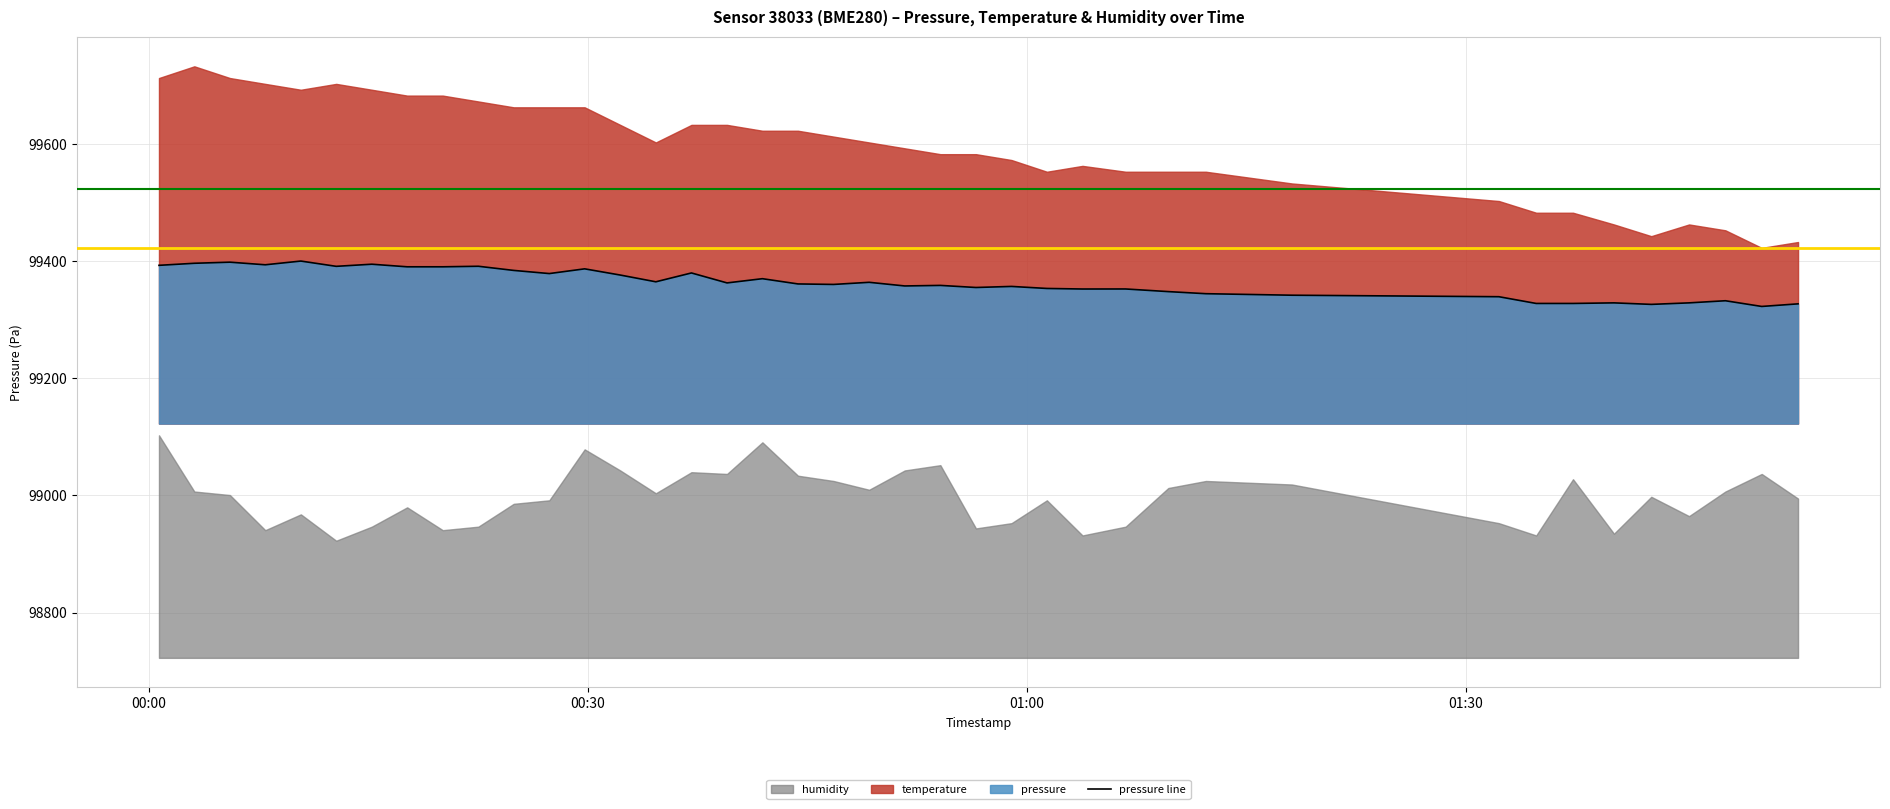

How many interior local valleys (lower than both neighbors) does the data have?

11